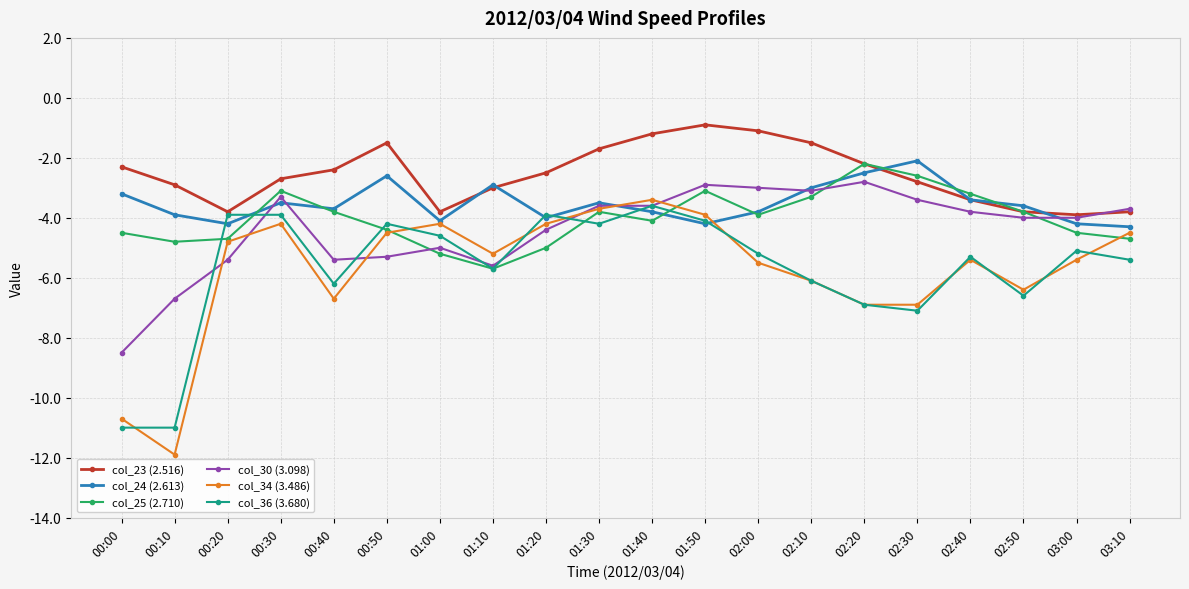

True or false: col_23 (2.516) has a value of -5.8 at 03:10.

False